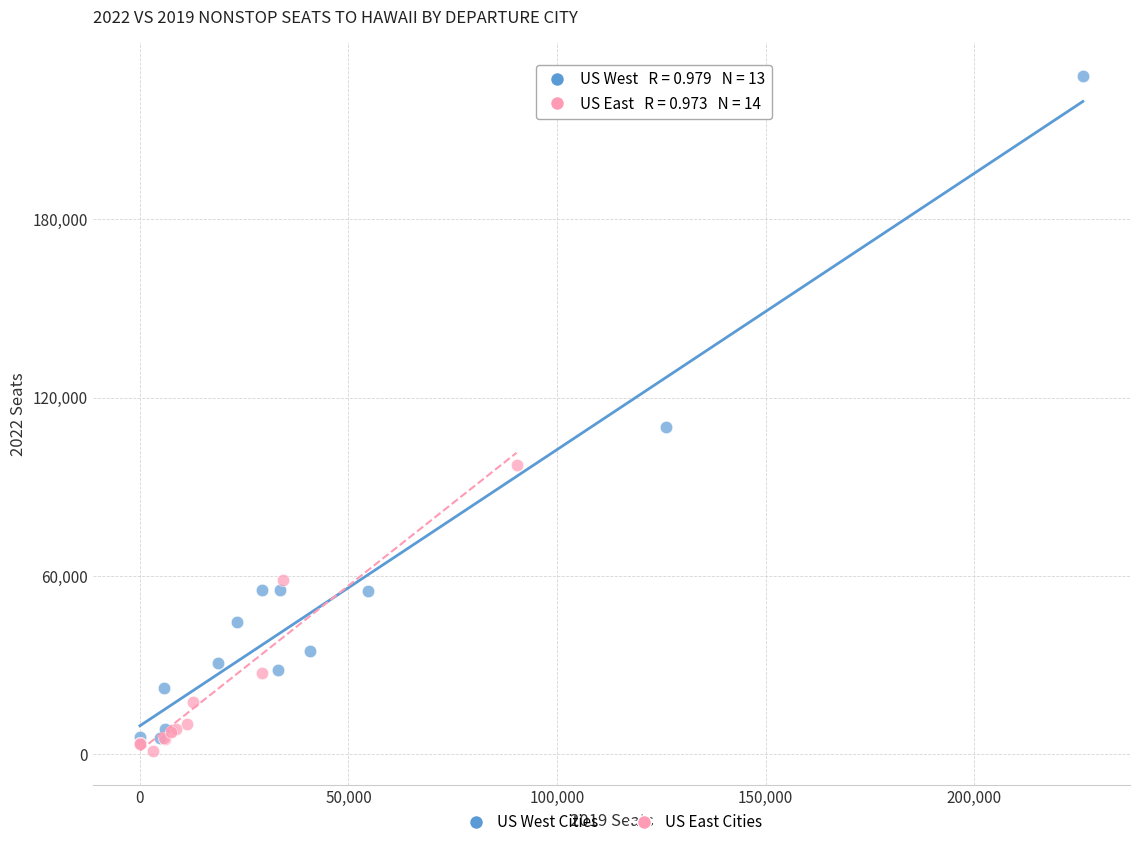

Which series has the widest spread of Y values?

US West Cities